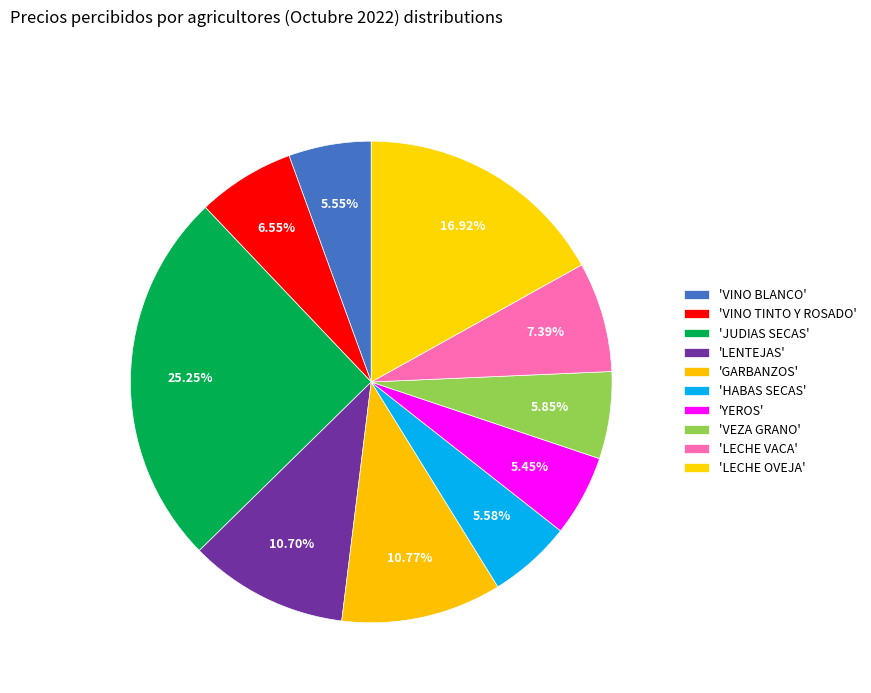

What is the largest slice in the pie chart?

JUDIAS SECAS